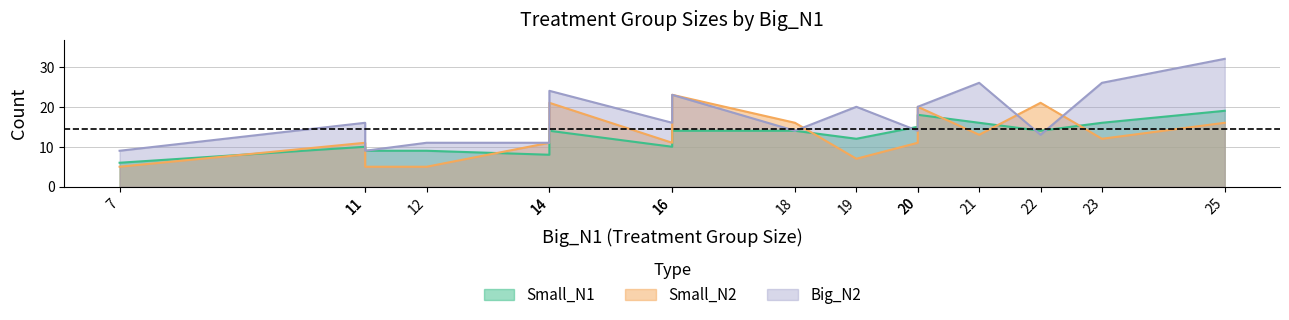

Does the chart have visible grid lines?

Yes